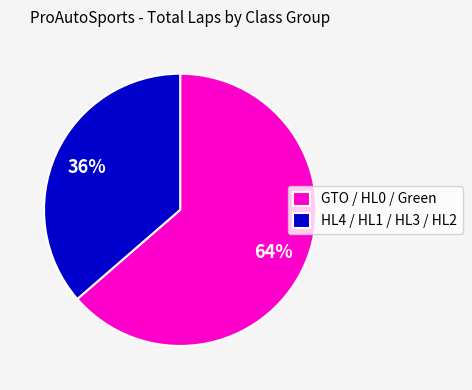

To the nearest percent, what percentage of the pie is HL4 / HL1 / HL3 / HL2?

36%